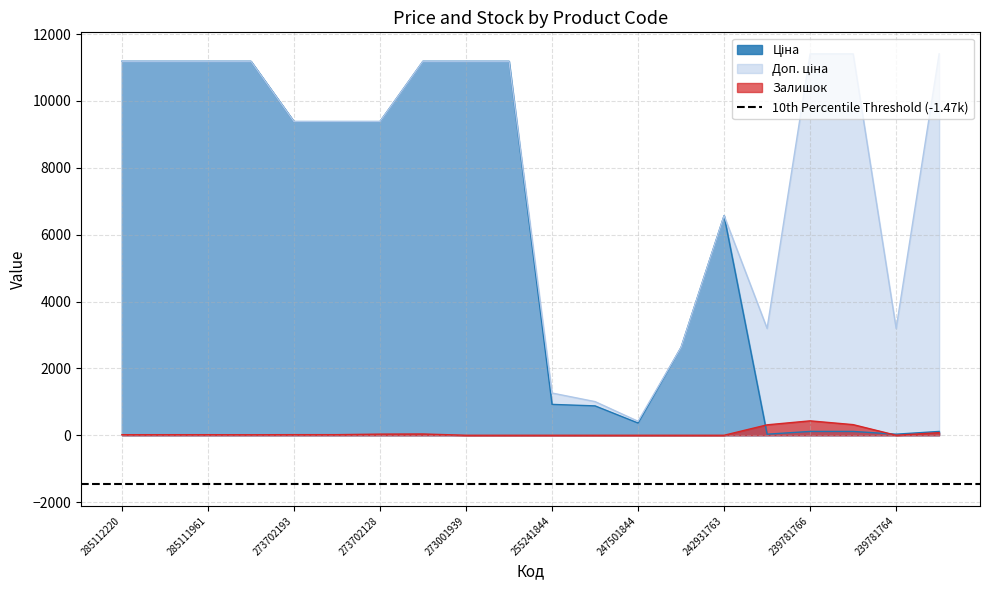

Where is Залишок nearest to the value 215?

239781767